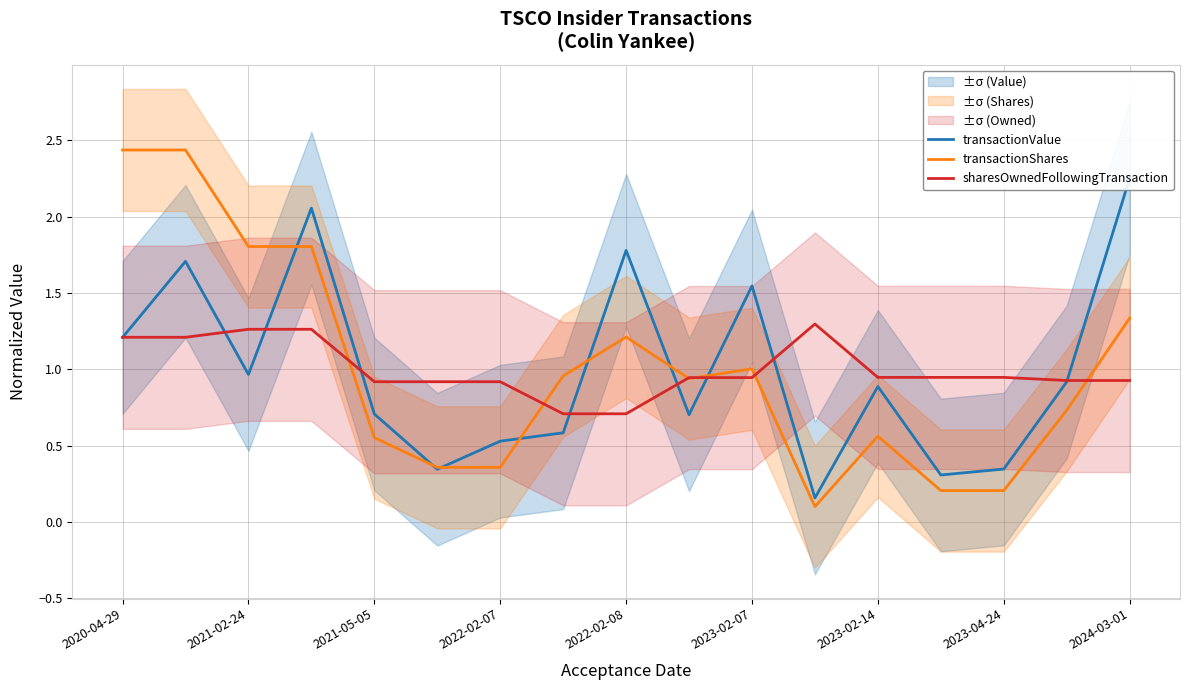

True or false: sharesOwnedFollowingTransaction has a value of 0.9 at 2021-05-05.

True